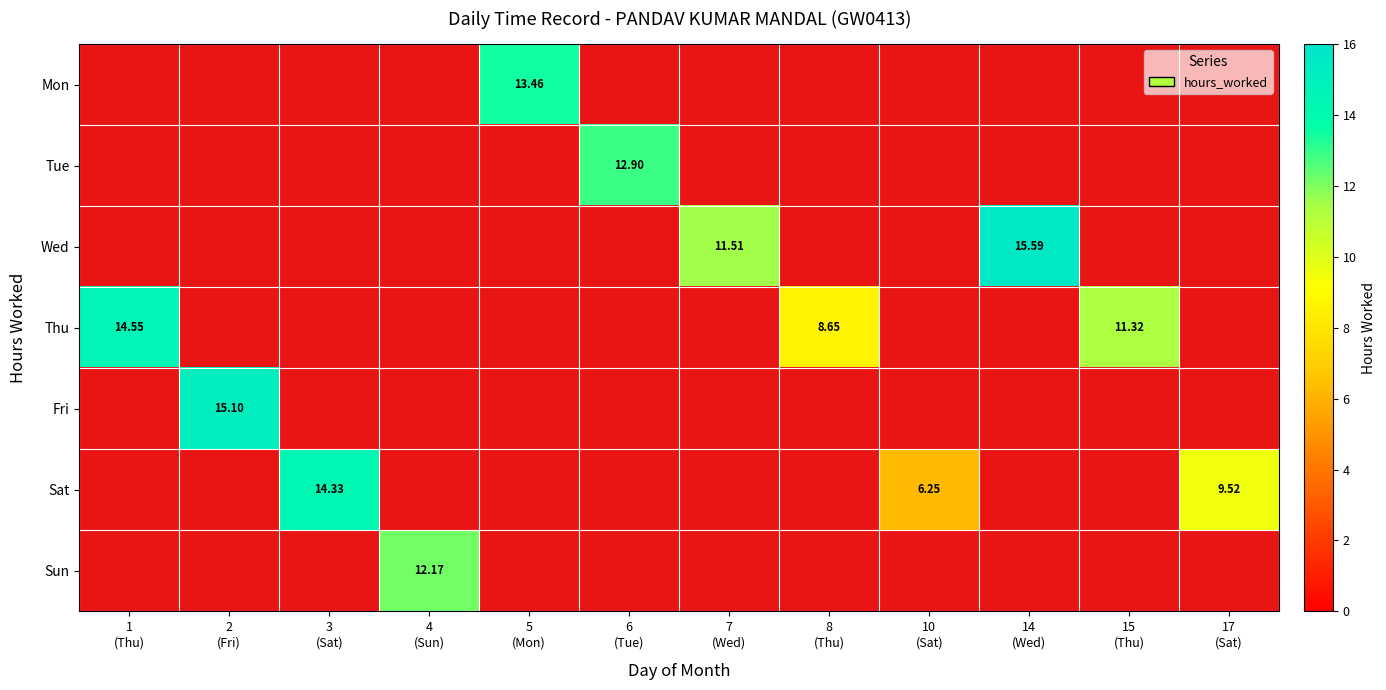

True or false: Wed has a value of -1.6 at 10 (Sat).

False